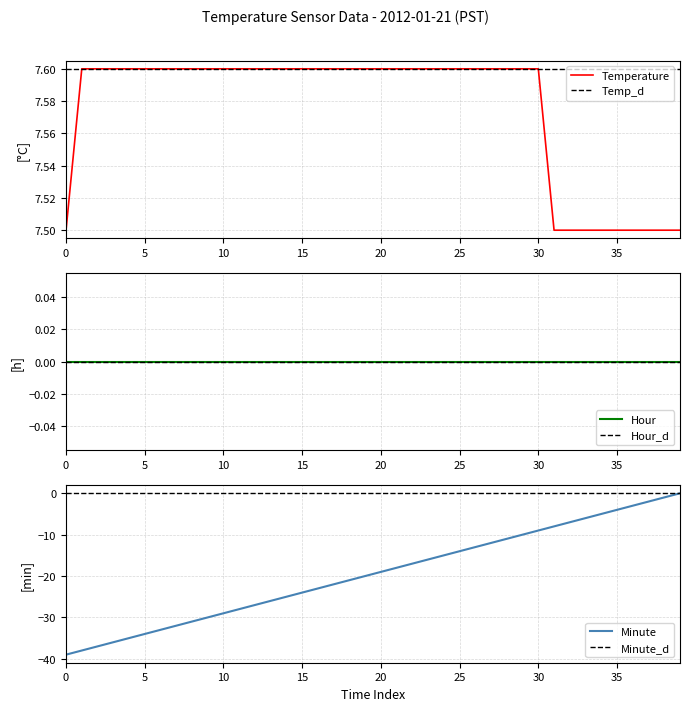

What is the difference between the highest and lowest values at 13?

33.6